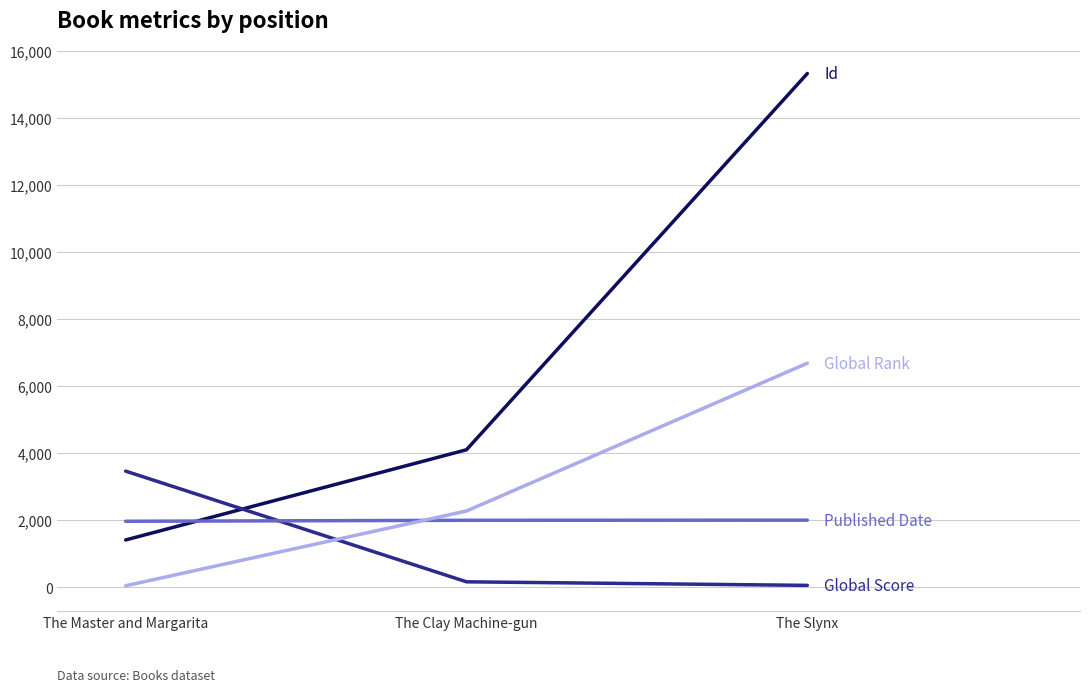

What is the difference between the highest and lowest values at The Master and Margarita?

3423